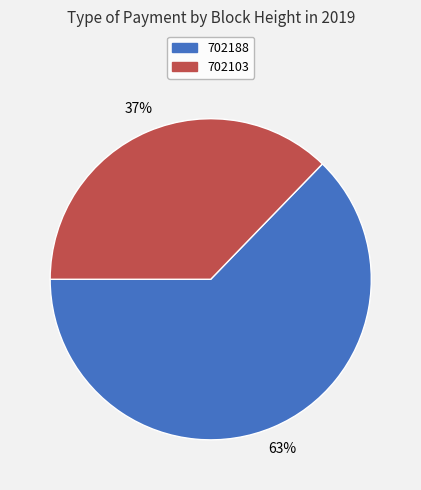

The 702103 slice represents 32% of the pie. True or false?

False